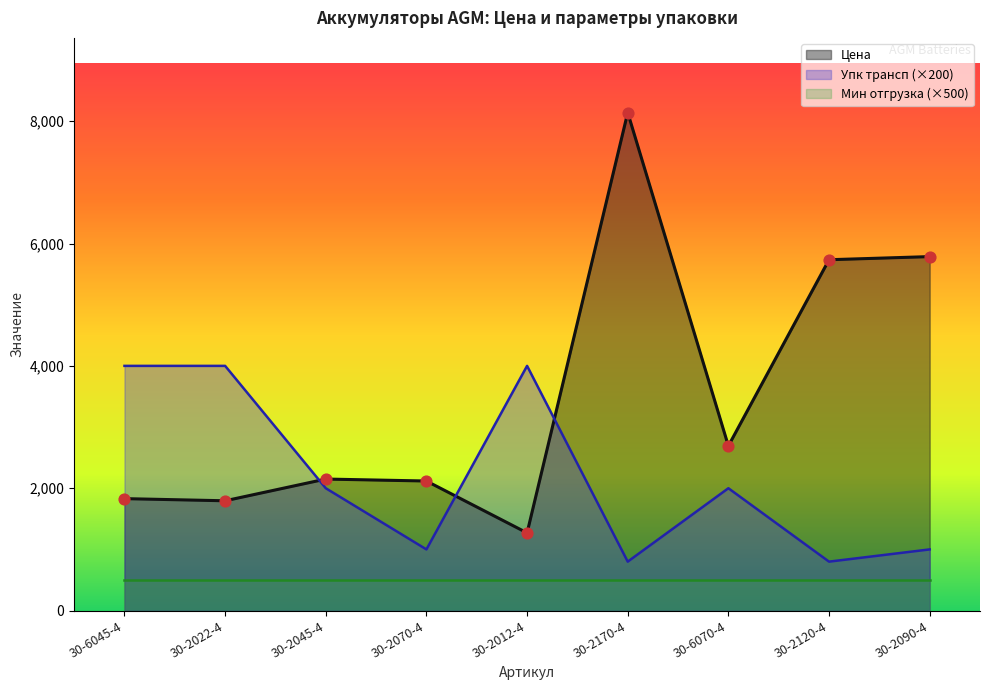

Which series has the largest Y range (max minus min)?

Цена